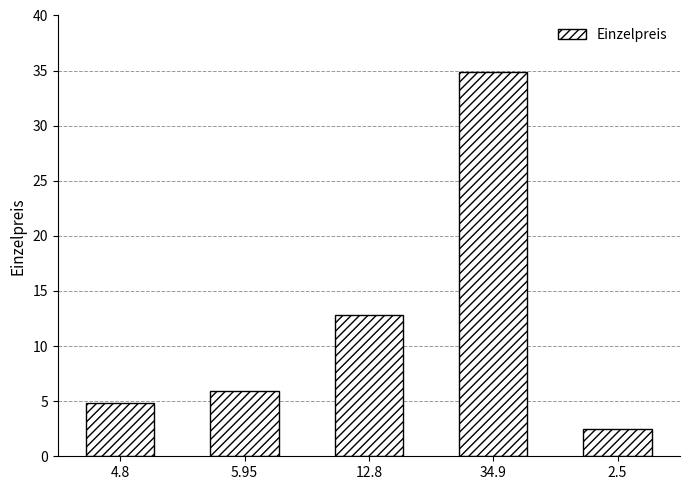

Reading left to right, list all the values displayed in this chart.

4.8=4.8	5.95=6.0	12.8=12.8	34.9=34.9	2.5=2.5